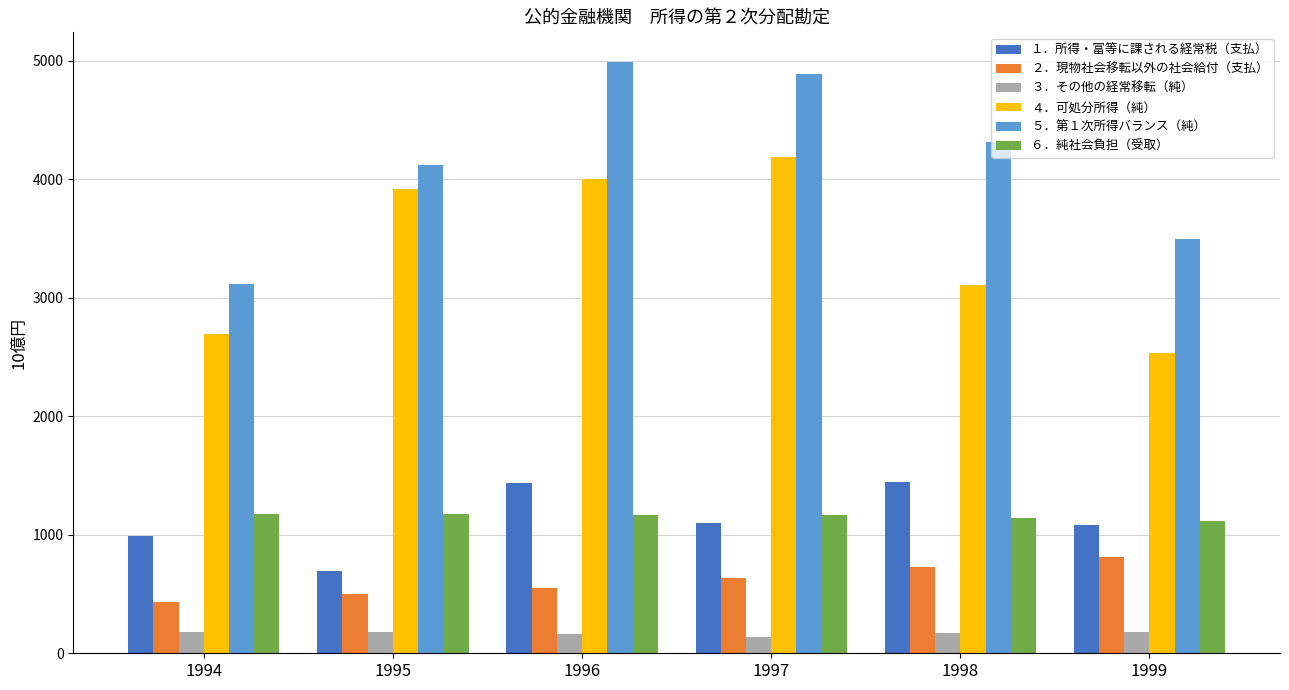

Does the chart contain stacked bars?

No